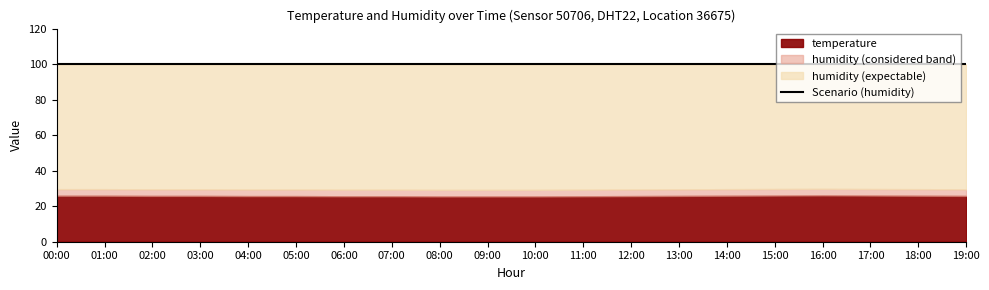

Does the chart have visible grid lines?

No